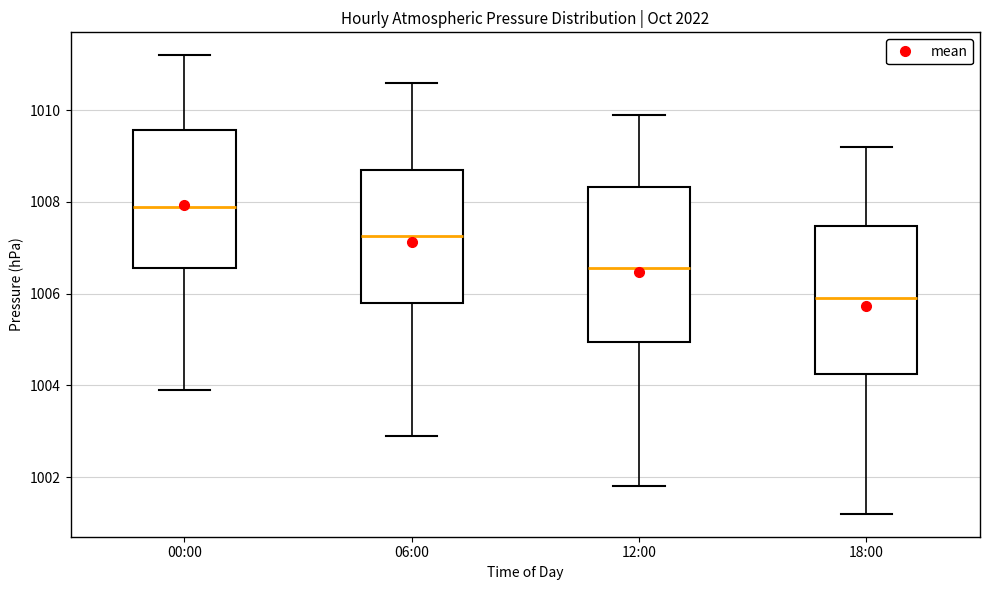

Reading left to right, read every box against the y-axis: the position of its median line, the range the box covers, and the ends of its whiskers. The values are not printed on the chart, so give them approximately, as read against the axis.

00:00: median 1008.0, box 1006.6 to 1009.6, whiskers 1004.0 to 1011.2
06:00: median 1007.2, box 1005.8 to 1008.8, whiskers 1003.0 to 1010.6
12:00: median 1006.6, box 1005.0 to 1008.4, whiskers 1001.8 to 1010.0
18:00: median 1006.0, box 1004.2 to 1007.4, whiskers 1001.2 to 1009.2